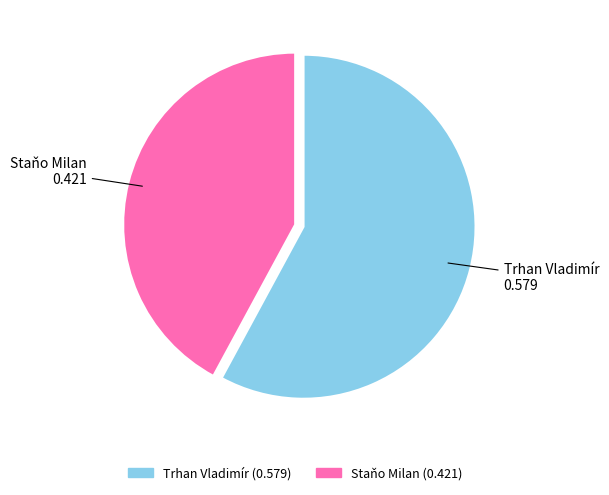

Which slice is the largest?

Trhan Vladimír